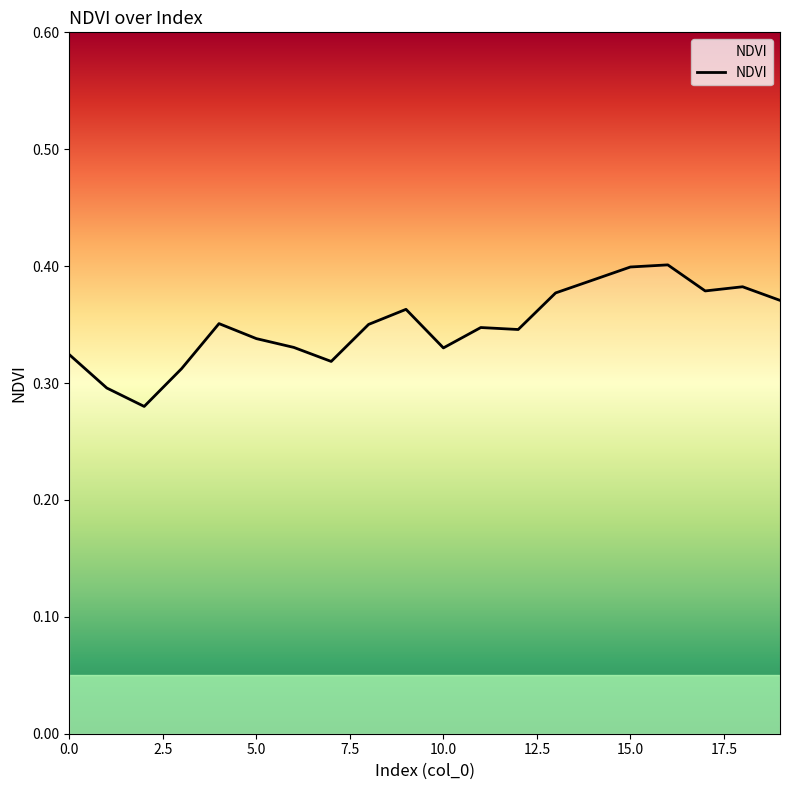

How many lines are shown in the chart?

1